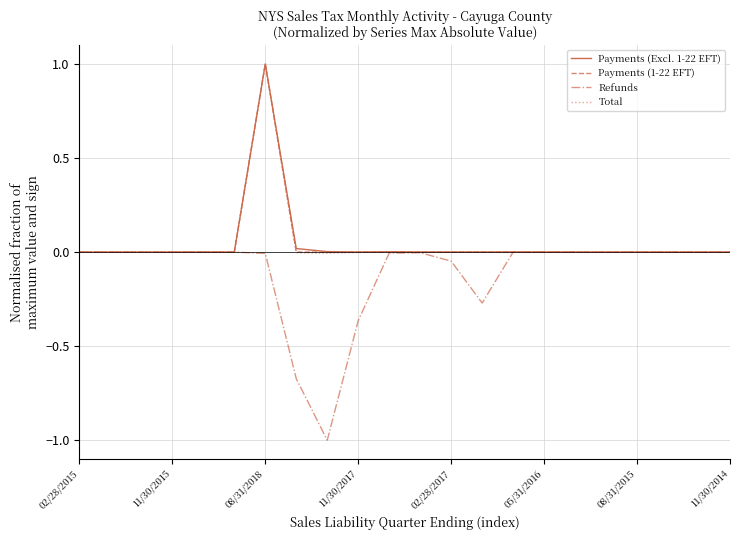

What is the greatest value displayed?

1.0